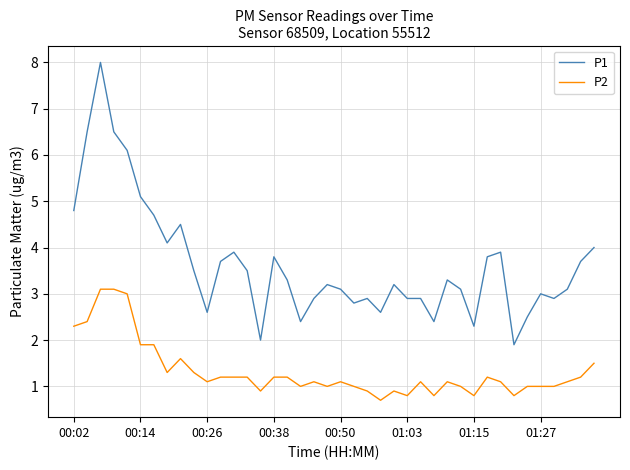

True or false: P2 and P1 intersect in this chart.

False